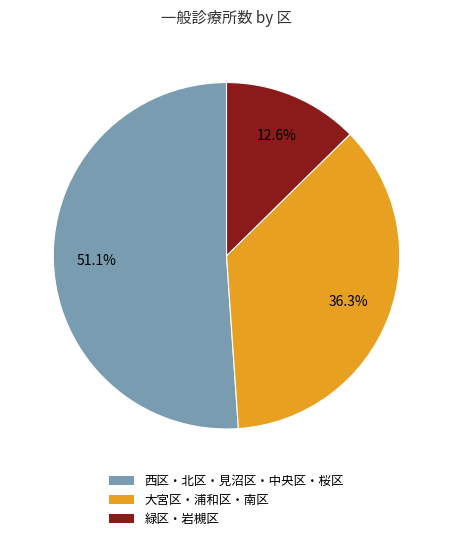

Does any single category account for the majority?

Yes